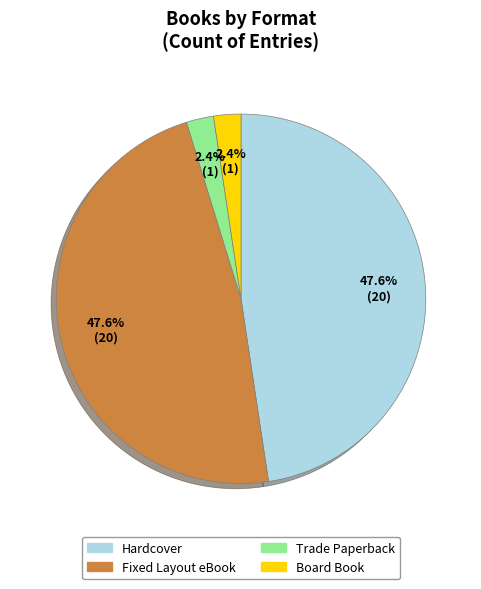

Between Fixed Layout eBook and Board Book, which is larger?

Fixed Layout eBook